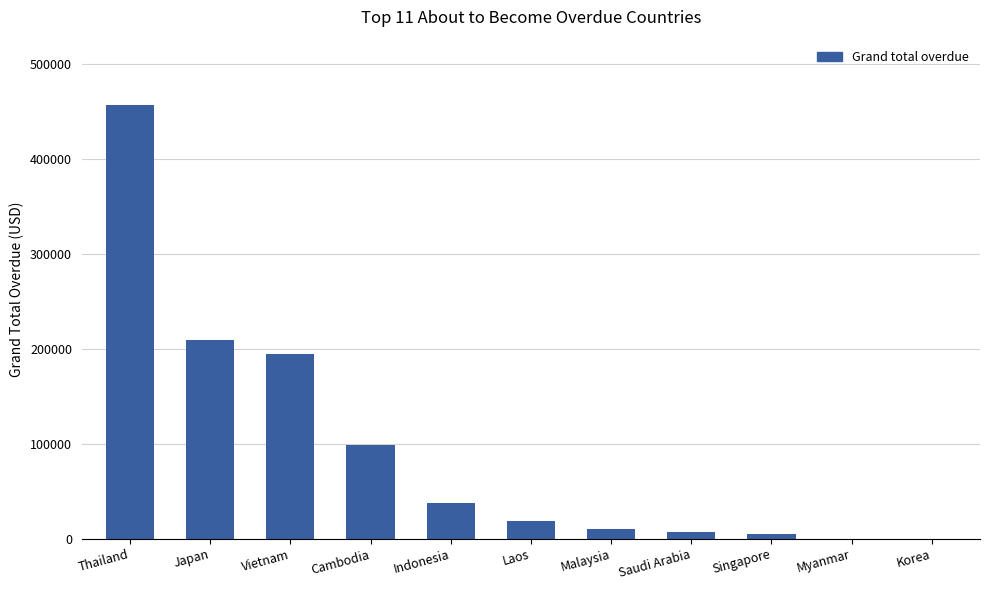

The chart shows a value of 0.0 at Myanmar. True or false?

True